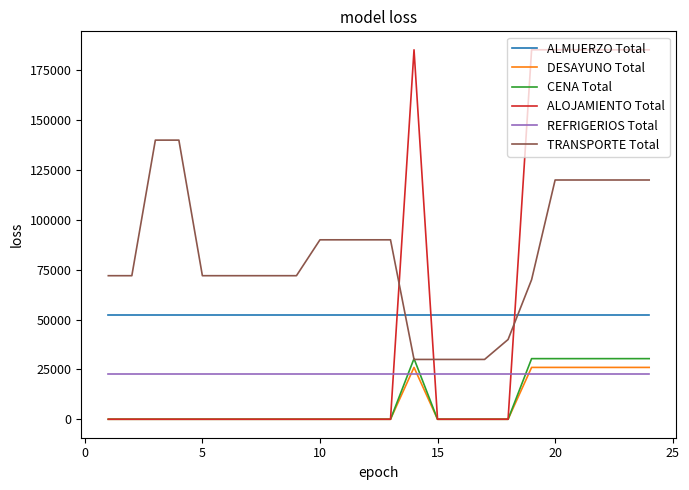

How many lines are shown in the chart?

6